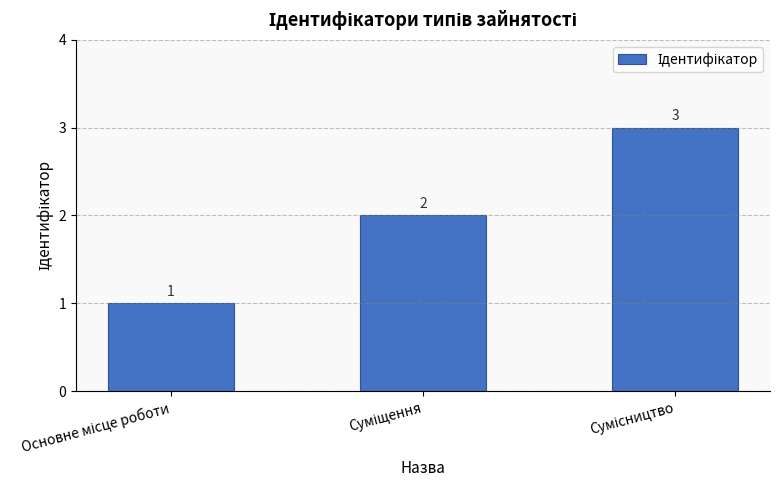

What is the value of the 3rd bar from the left?

3